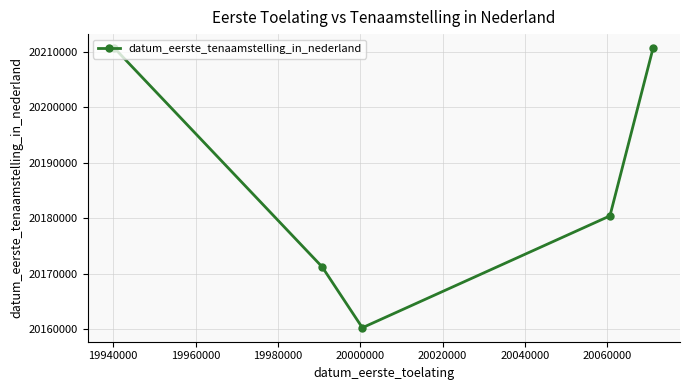

How many series are shown in this chart?

1